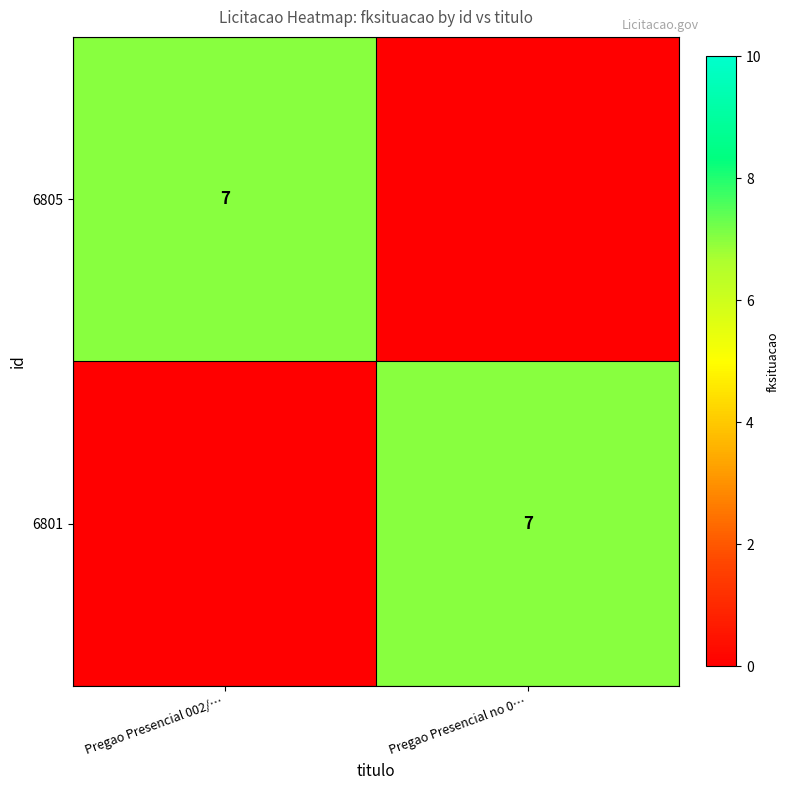

True or false: 6805 has a value of 7 at Pregao Presencial 002/….

True